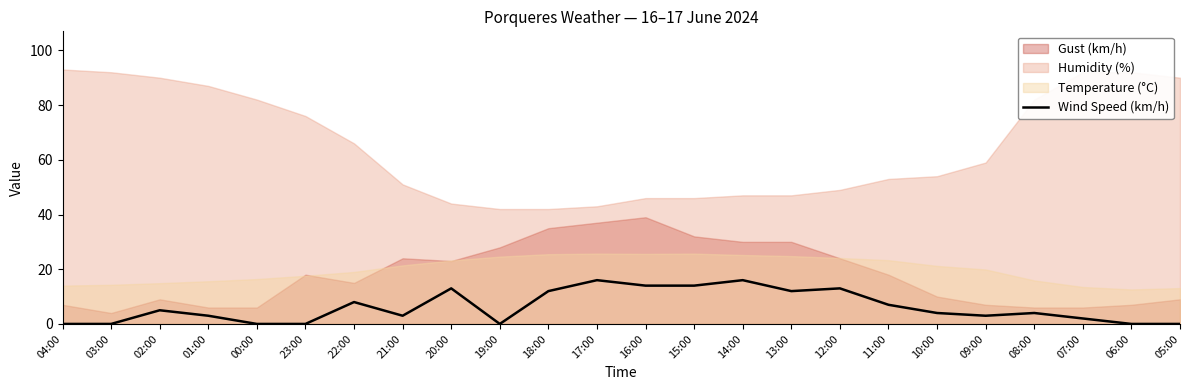

How many values are below 4?

11